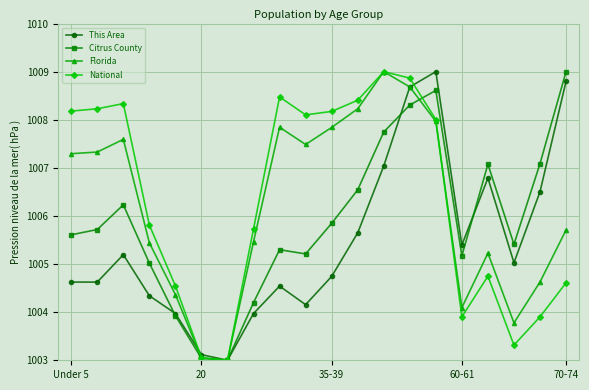

How many interior local peaks does the This Area series have?

4